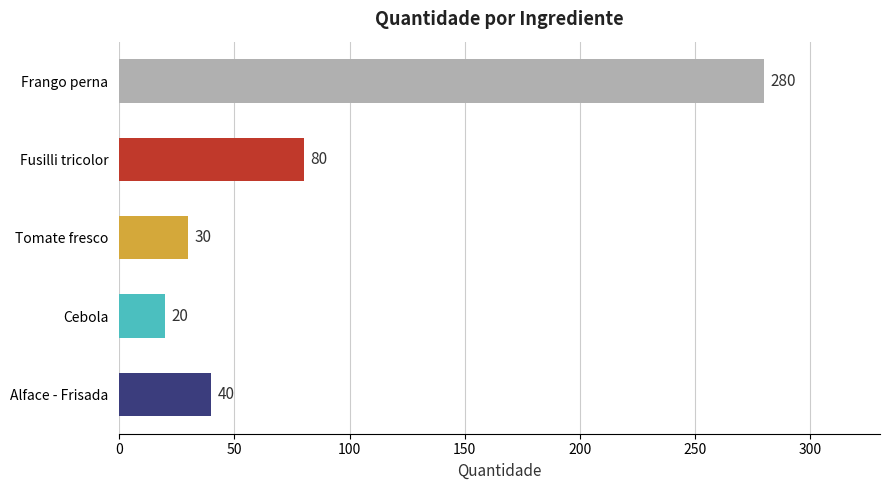

Are the bars grouped side by side (vs. stacked)?

No